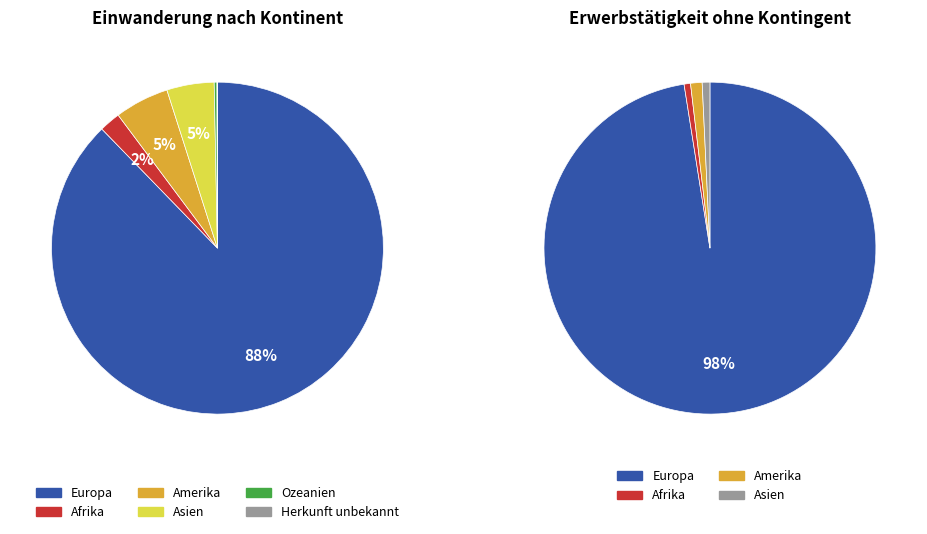

What is the change in value from Ozeanien to Herkunft unbekannt?

-5